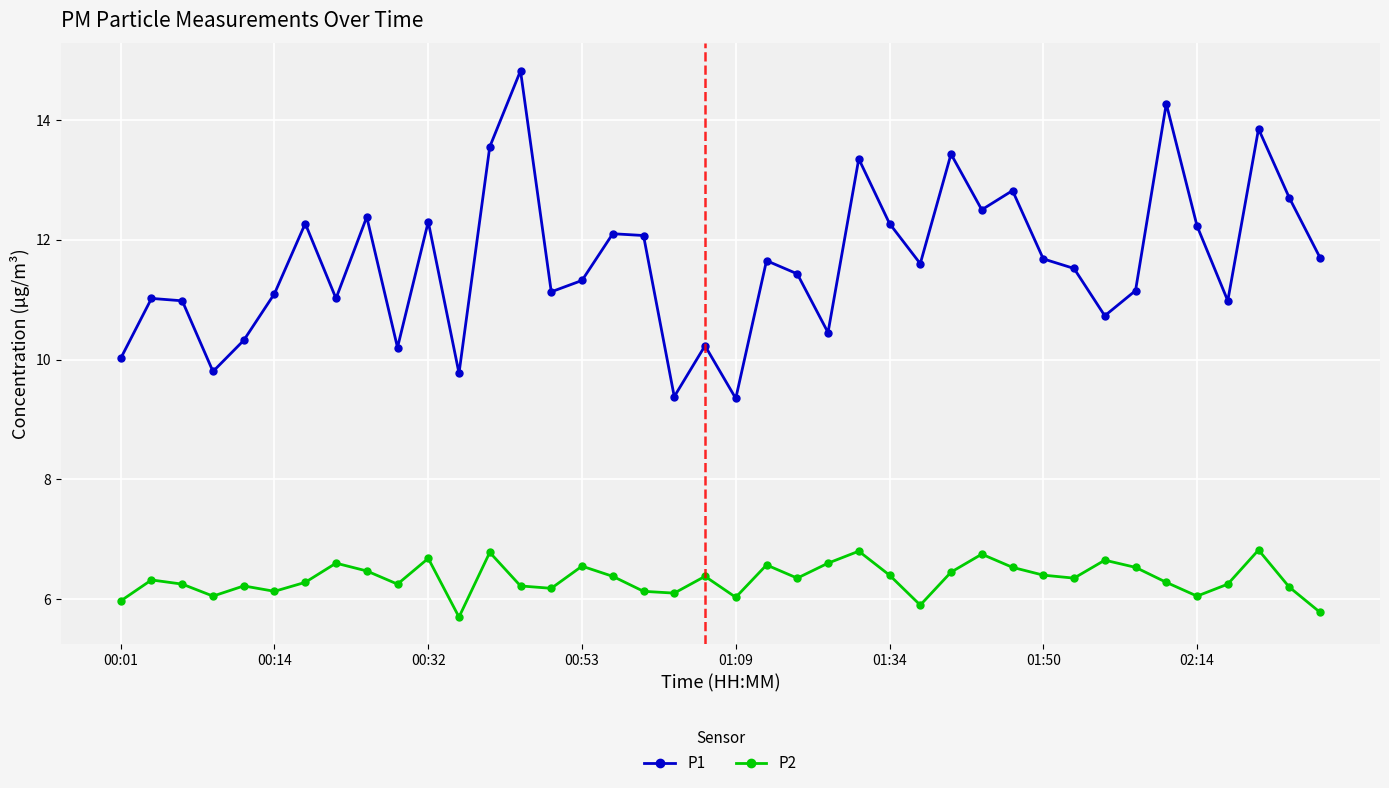

What is the average value of the P2 series?

6.3